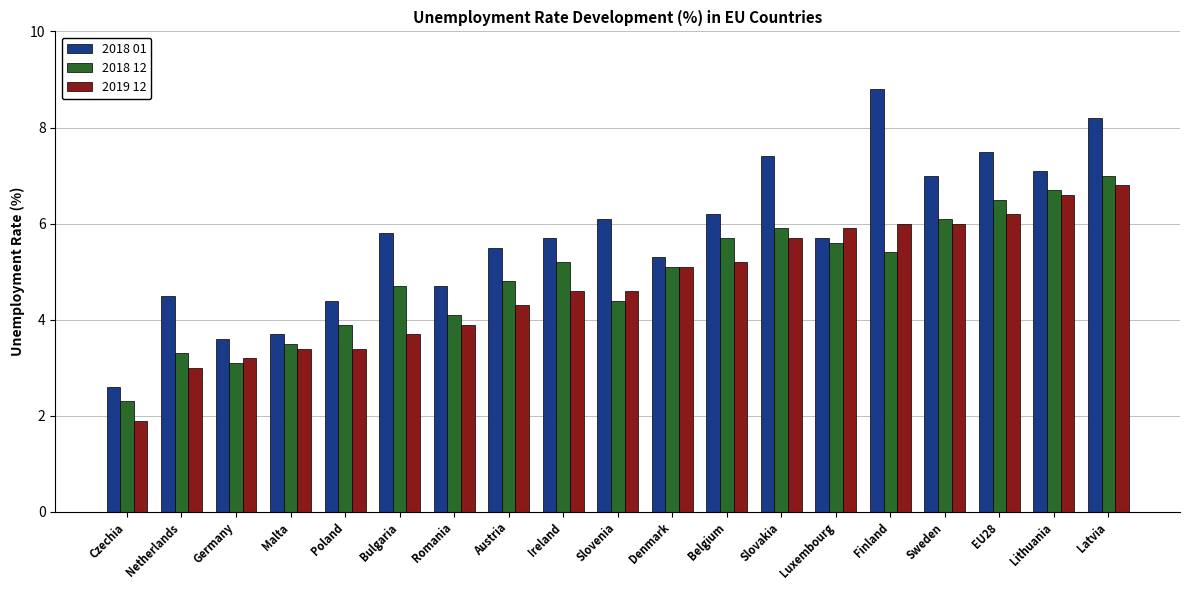

The value of 2018 01 at Sweden is 4.9. True or false?

False